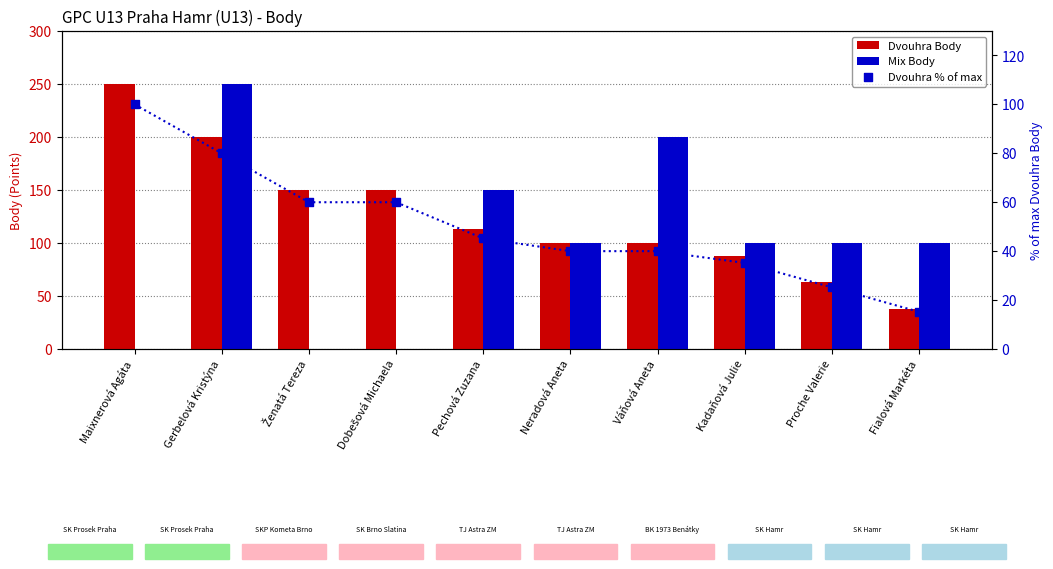

Is the value of Dvouhra % of max at Gerbelová Kristýna greater than the value of Dvouhra Body at Maixnerová Agáta?

No